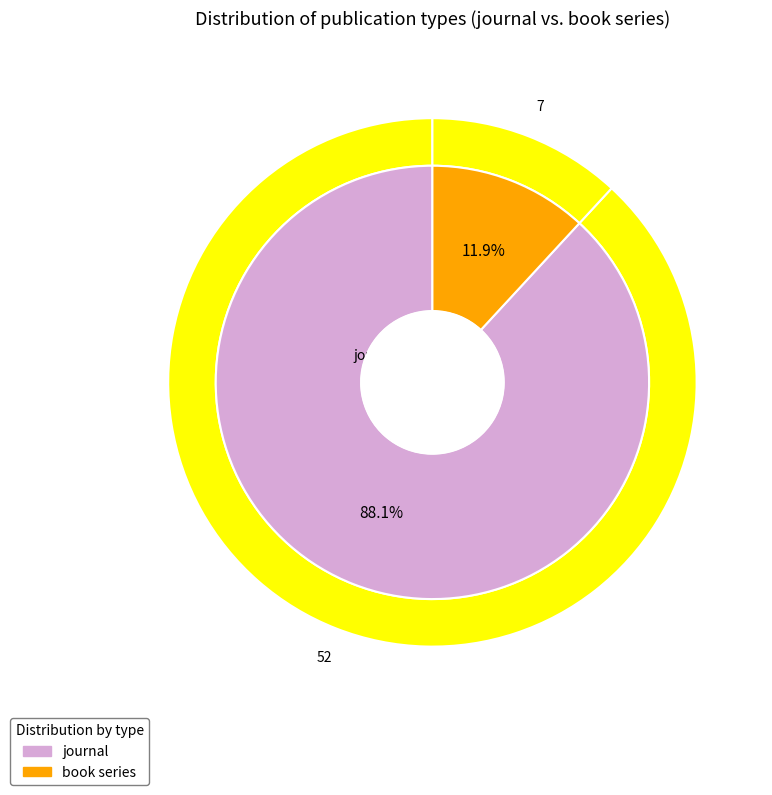

Count the number of slices in the pie.

2